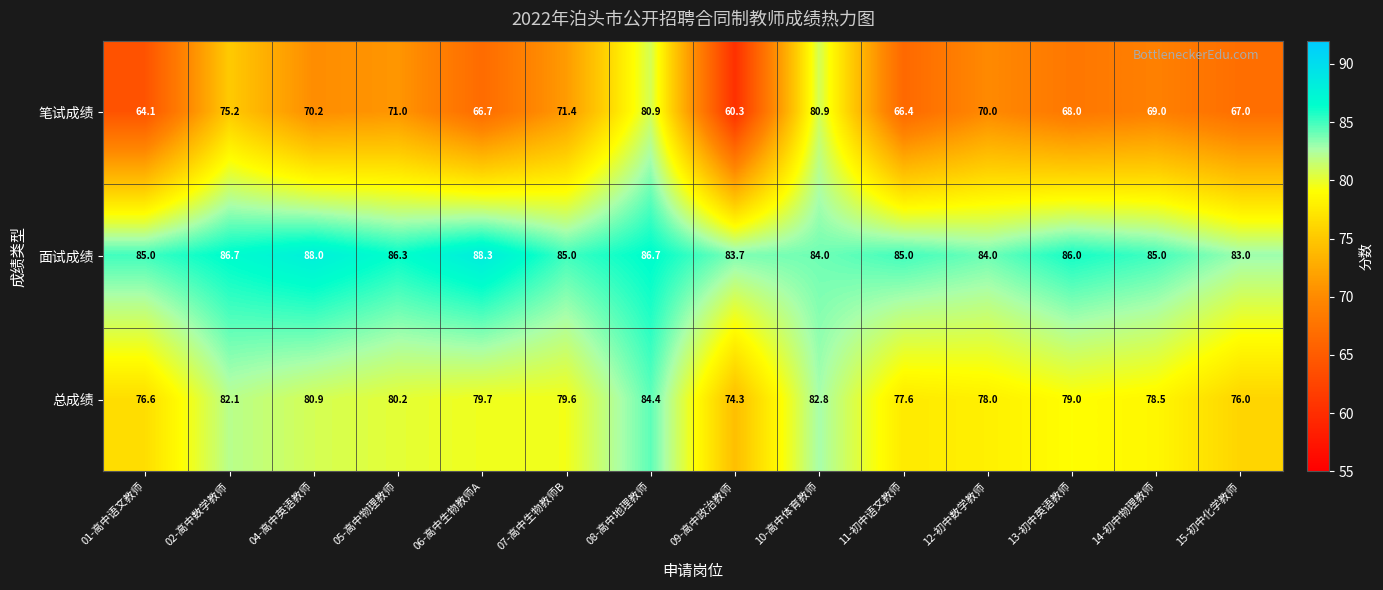

What is the difference between the maximum and minimum values in the 总成绩 series?

10.1